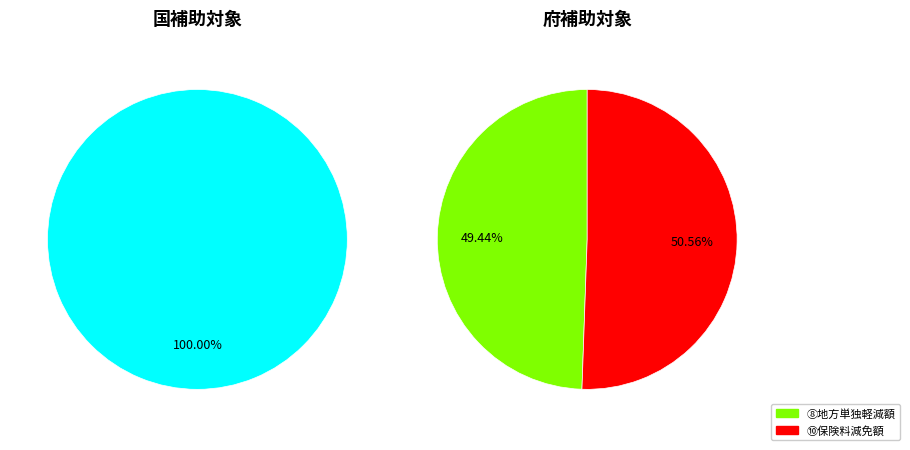

Is there any slice that represents more than half of the pie?

Yes